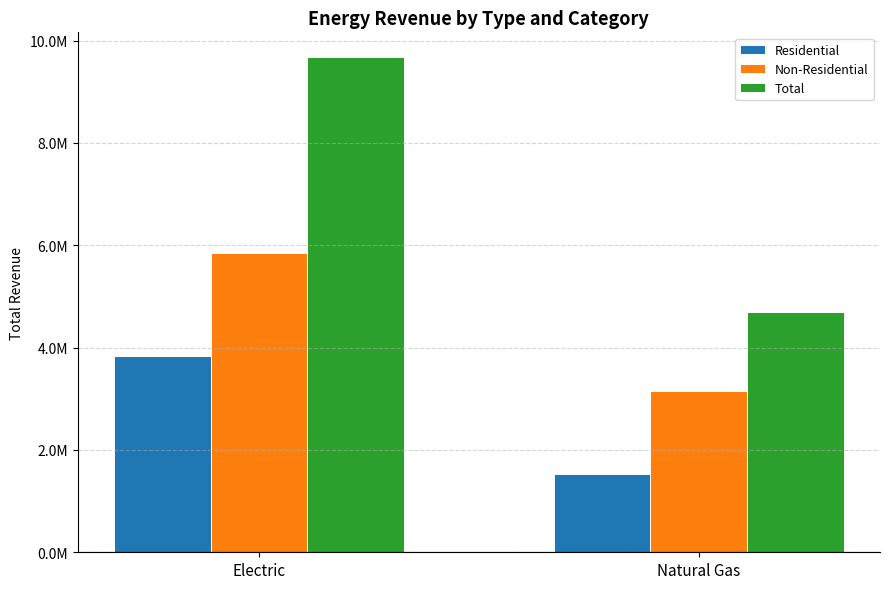

The value of Non-Residential at Electric is 5850697.4. True or false?

True